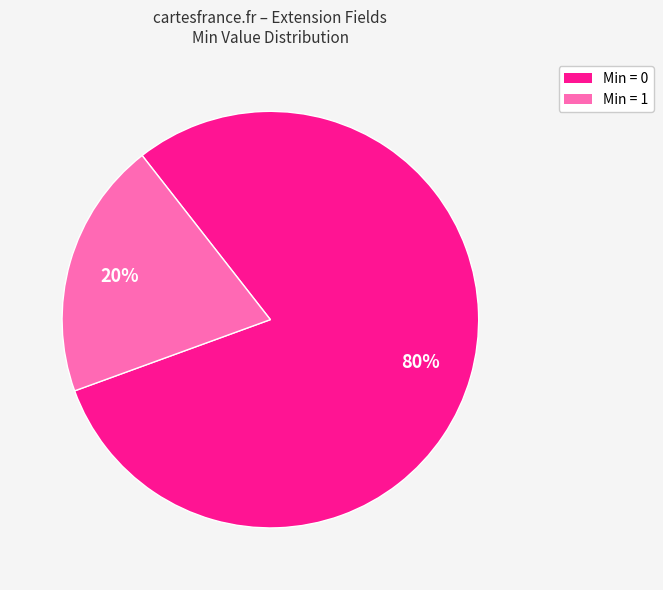

How many slices are in this pie chart?

2